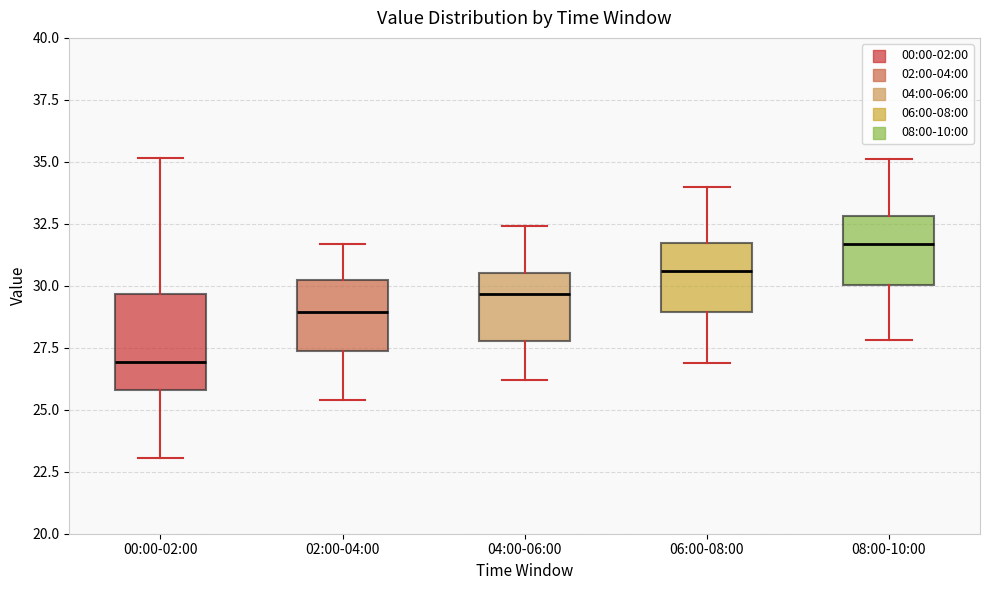

Reading left to right, read every box against the y-axis: the position of its median line, the range the box covers, and the ends of its whiskers. The values are not printed on the chart, so give them approximately, as read against the axis.

00:00-02:00: median 27.0, box 26.0 to 29.5, whiskers 23.0 to 35.0
02:00-04:00: median 29.0, box 27.5 to 30.0, whiskers 25.5 to 31.5
04:00-06:00: median 29.5, box 28.0 to 30.5, whiskers 26.0 to 32.5
06:00-08:00: median 30.5, box 29.0 to 31.5, whiskers 27.0 to 34.0
08:00-10:00: median 31.5, box 30.0 to 33.0, whiskers 28.0 to 35.0